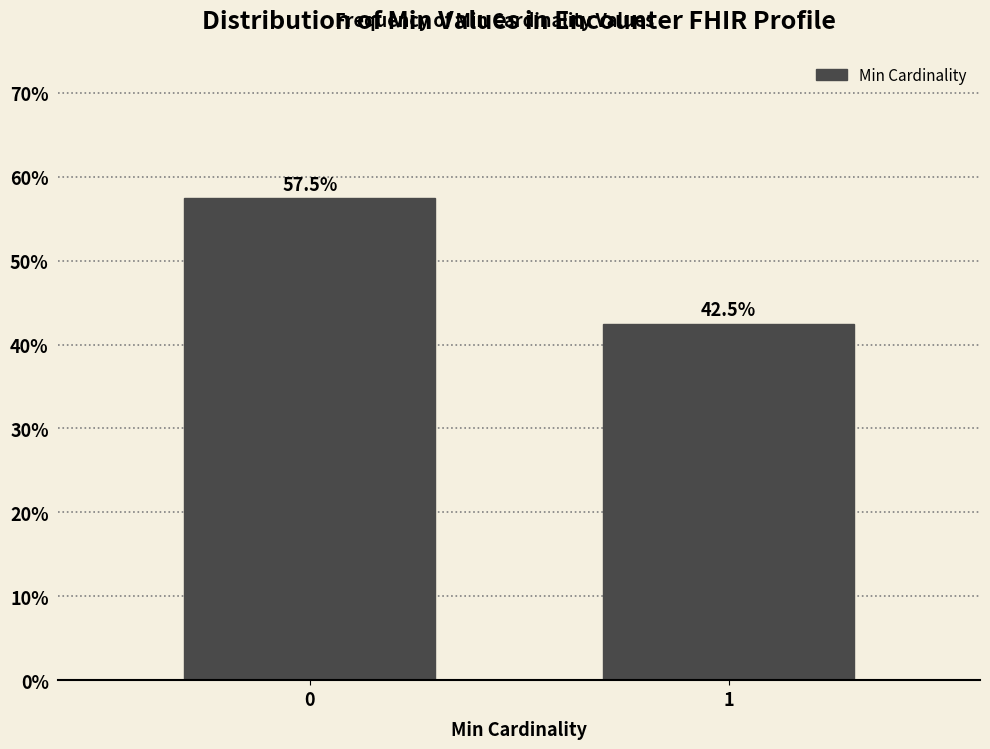

Reading left to right, what are all the values shown in this chart?

57.5	42.5